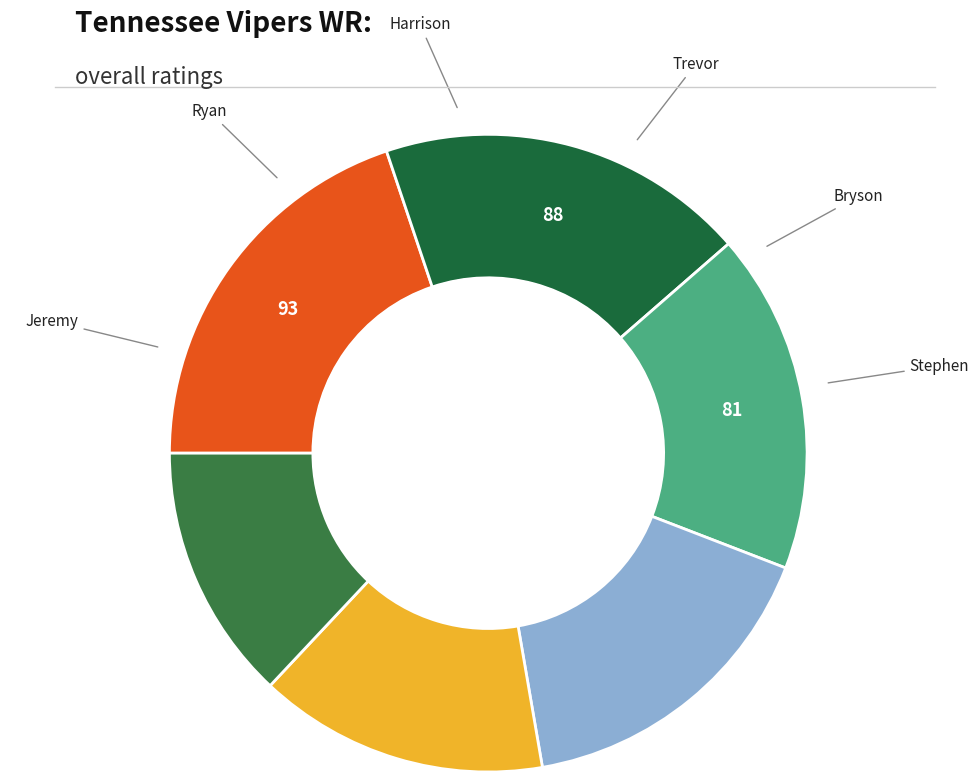

Is there any slice that represents more than half of the pie?

No